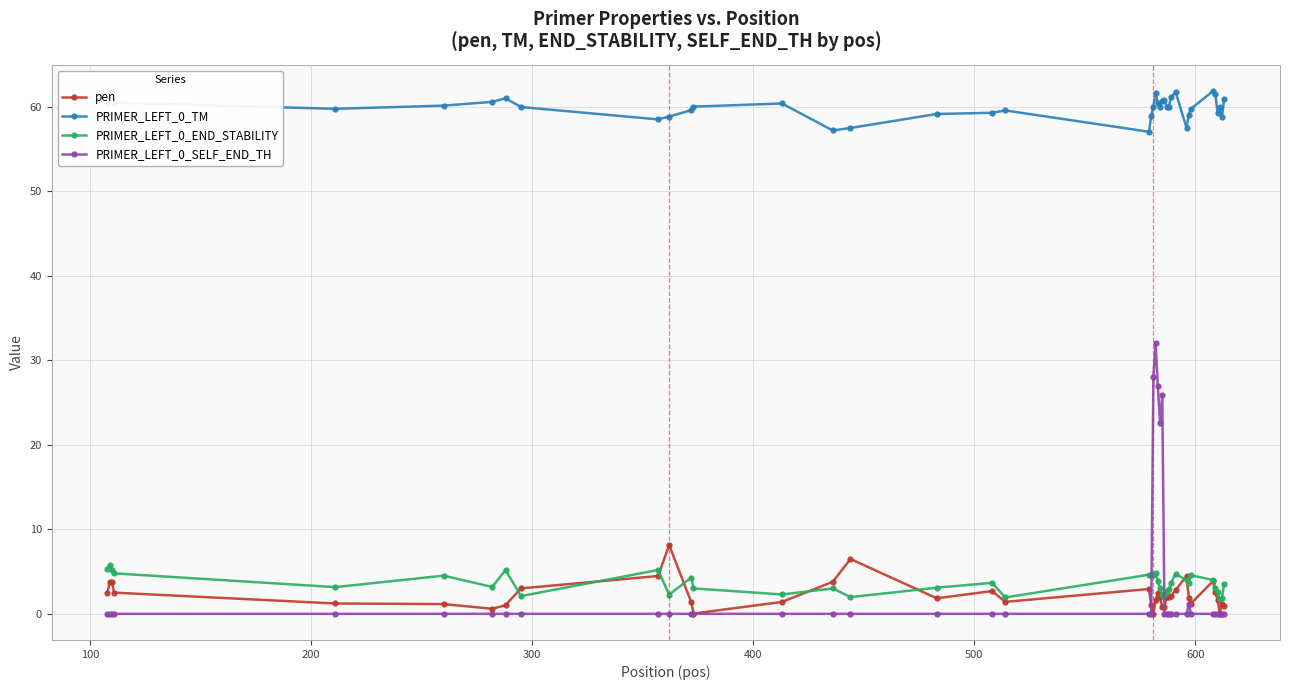

True or false: PRIMER_LEFT_0_TM has more than 0 interior local peaks.

True